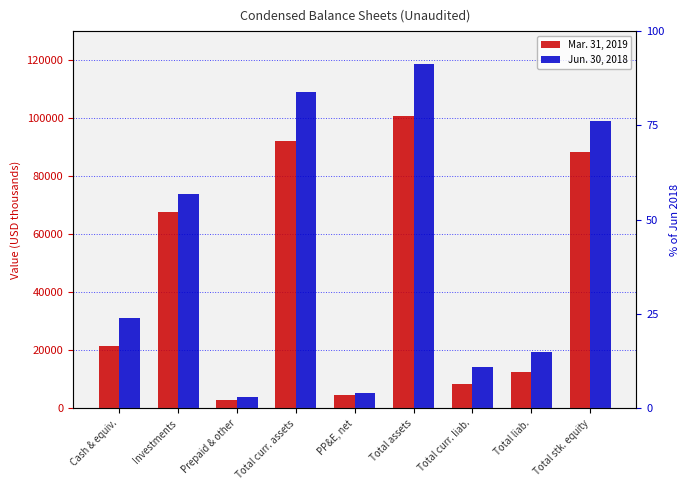

Does the chart contain stacked bars?

No